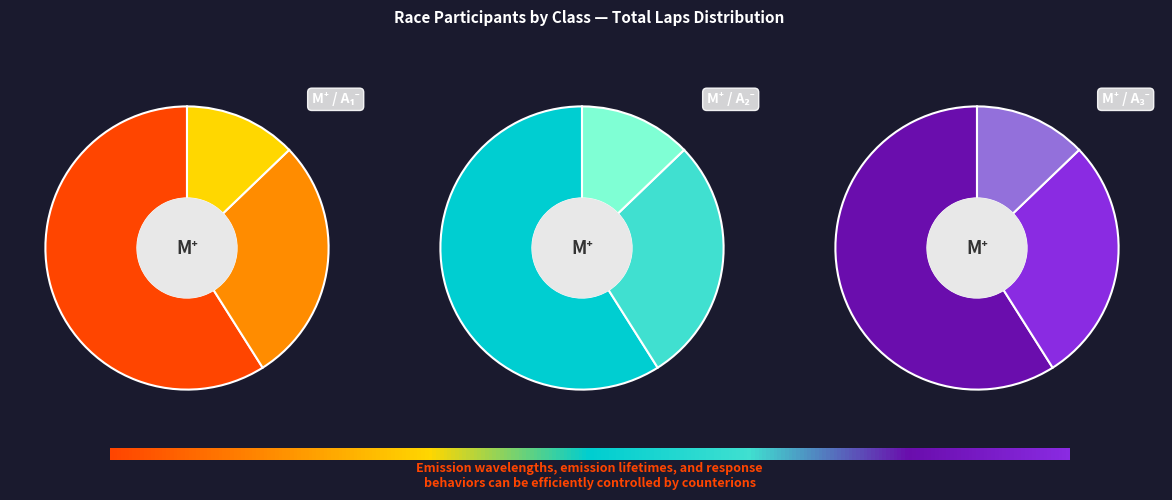

True or false: 4 accounts for 20% of the total.

False